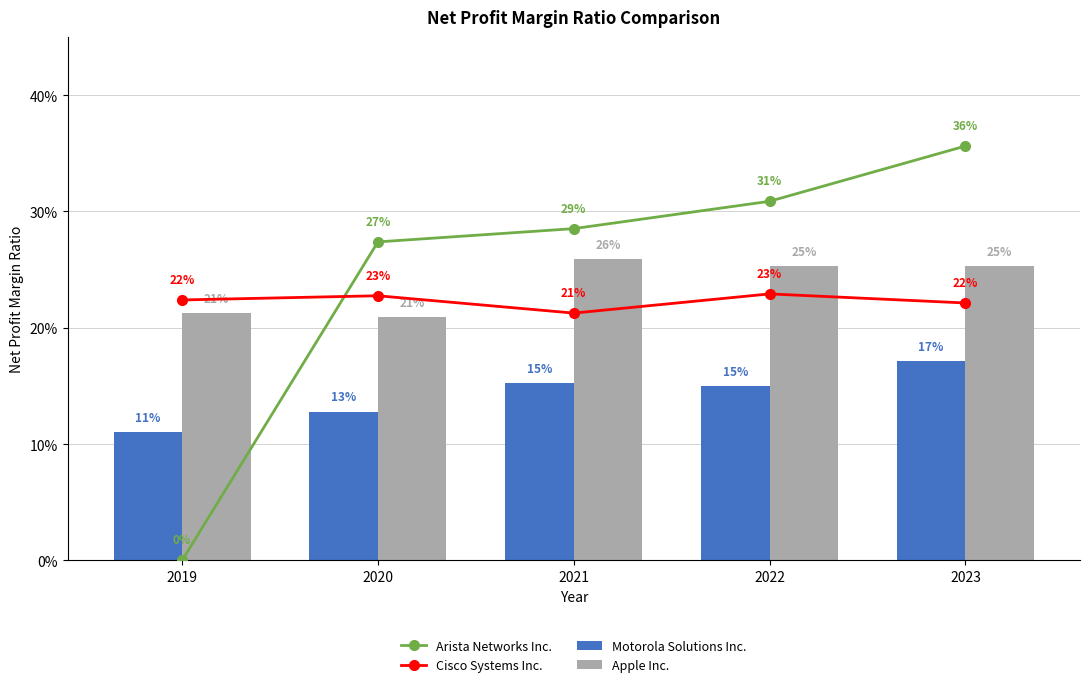

What is the highest value of the Apple Inc. series?

0.3